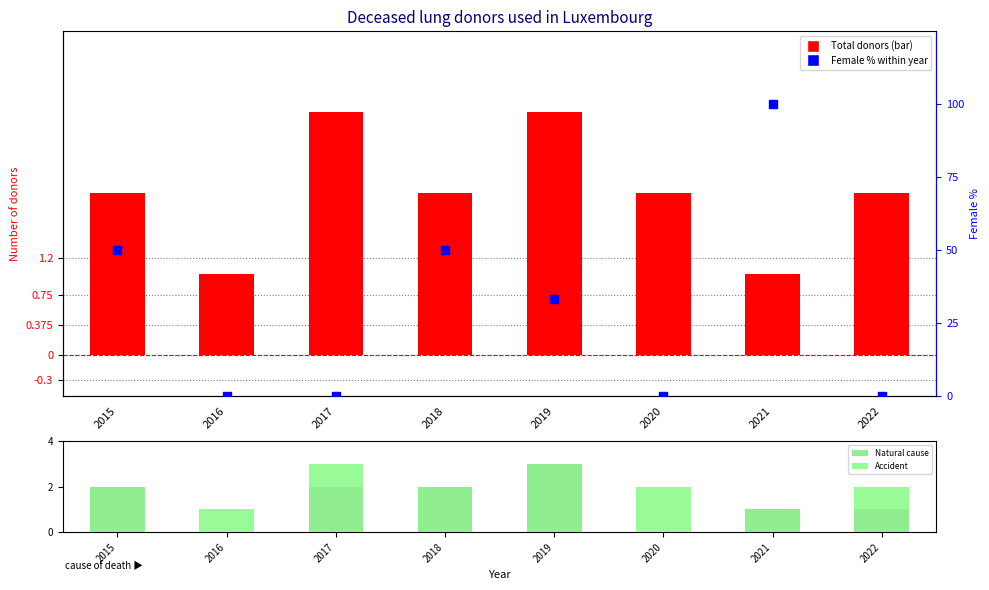

Which series has the largest Y range (max minus min)?

Female %